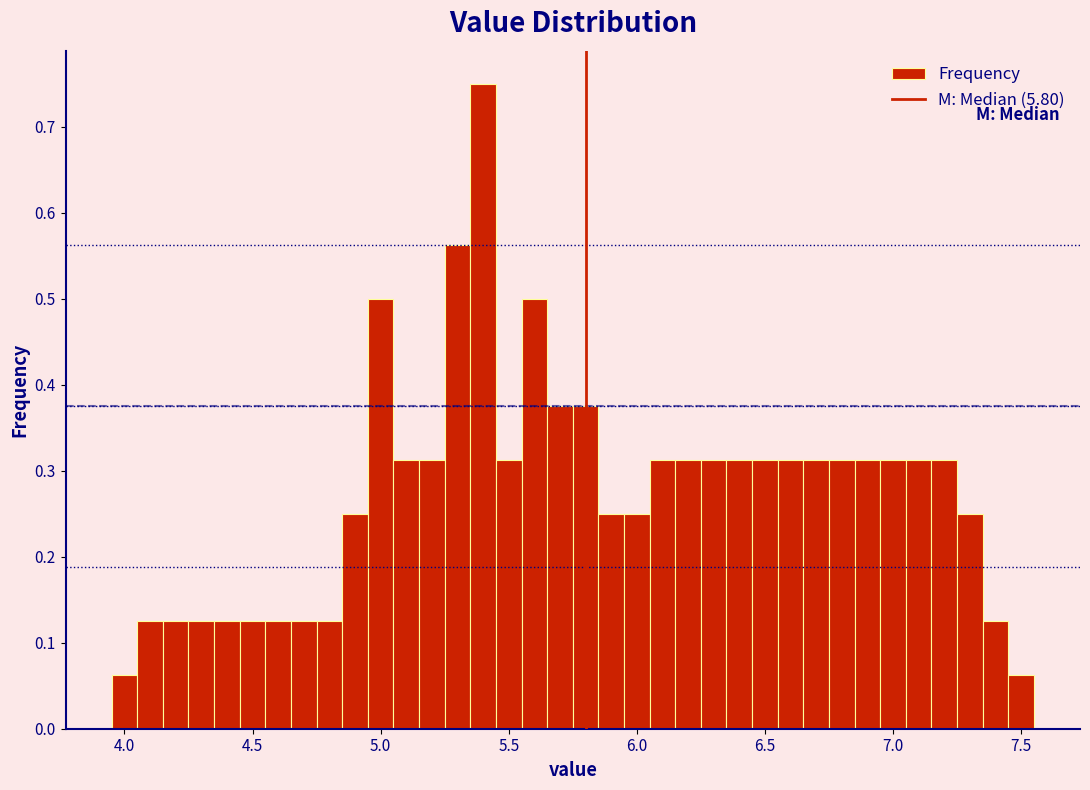

Read against the x-axis, roughly where is the centre of the tallest bar?

5.40